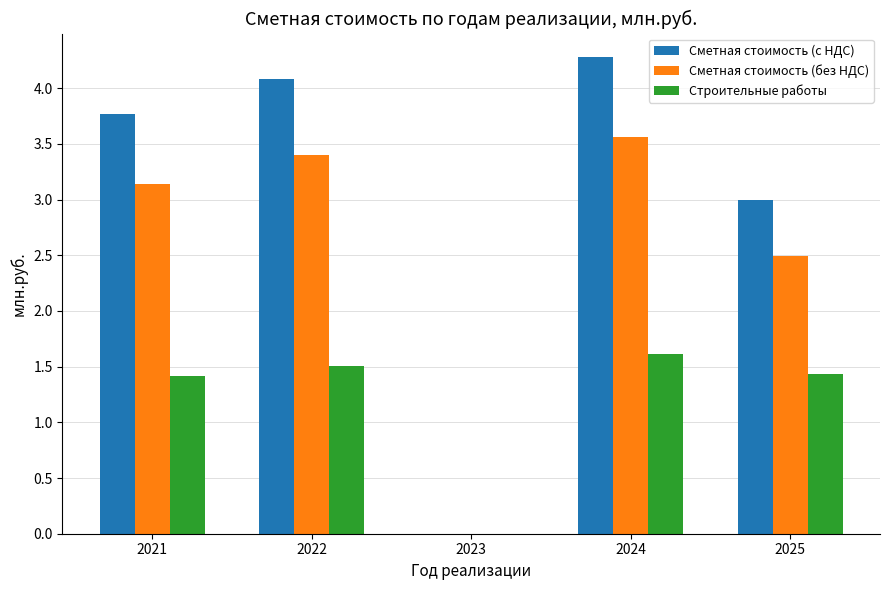

Reading left to right, list all the values displayed in this chart.

Сметная стоимость (с НДС): 3.8	4.1	0.0	4.3	3.0
Сметная стоимость (без НДС): 3.1	3.4	0.0	3.6	2.5
Строительные работы: 1.4	1.5	0.0	1.6	1.4